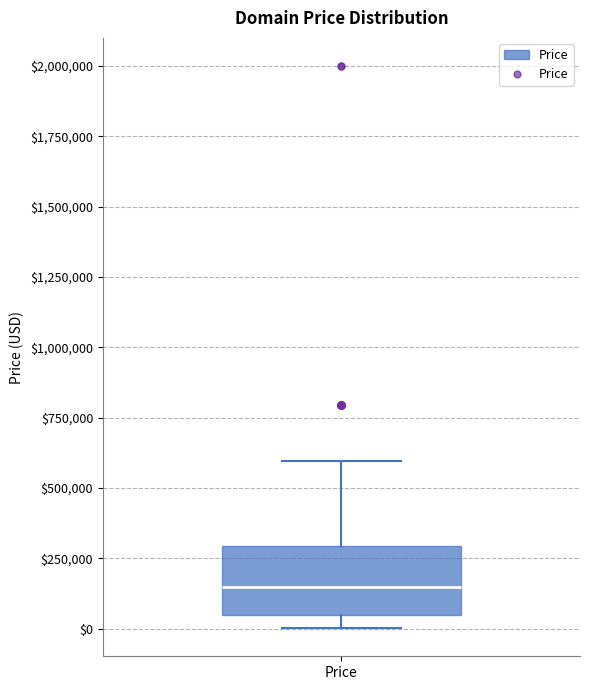

Read this box plot against the y-axis: the position of the median line, the range covered by the box, and the ends of both whiskers. The values are not printed on the chart, so give them approximately, as read against the axis.

median 150000, box 50000 to 300000, whiskers 0 to 600000